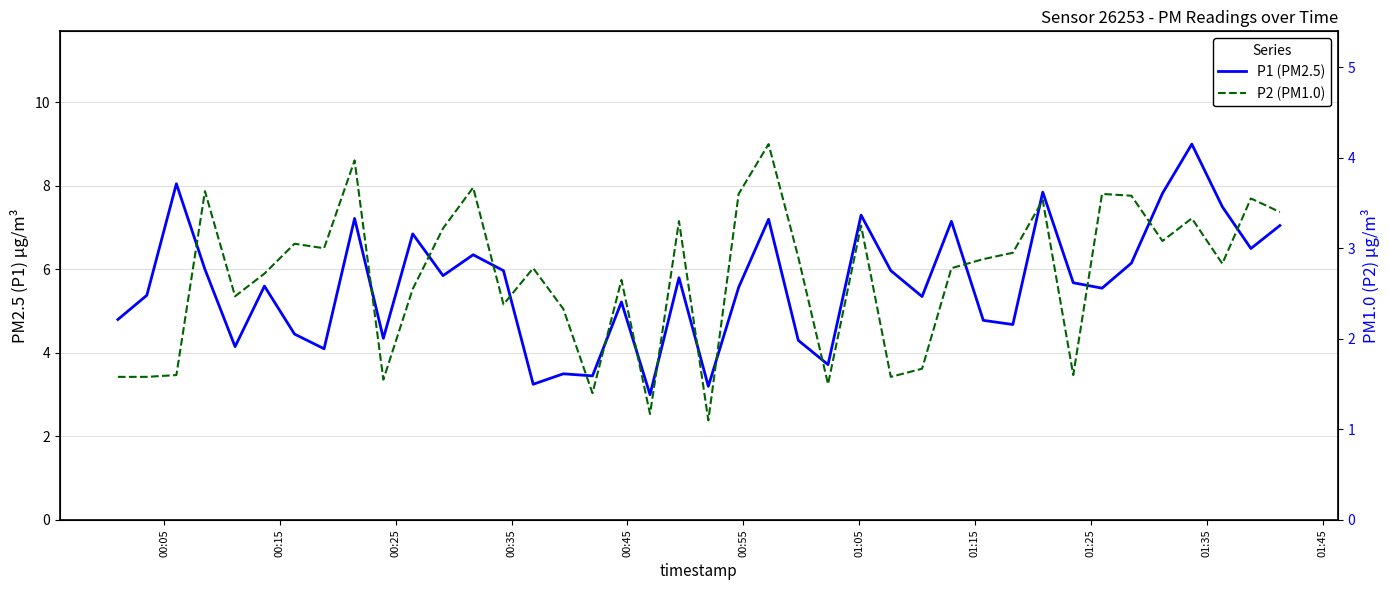

How many values in the P2 (PM1.0) series exceed 2?

29